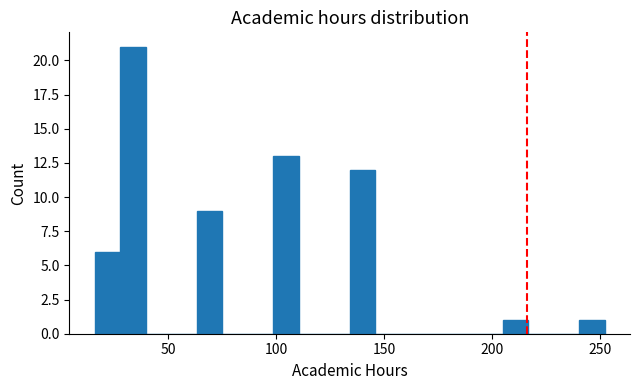

Read against the x-axis, roughly where is the centre of the tallest bar?

35